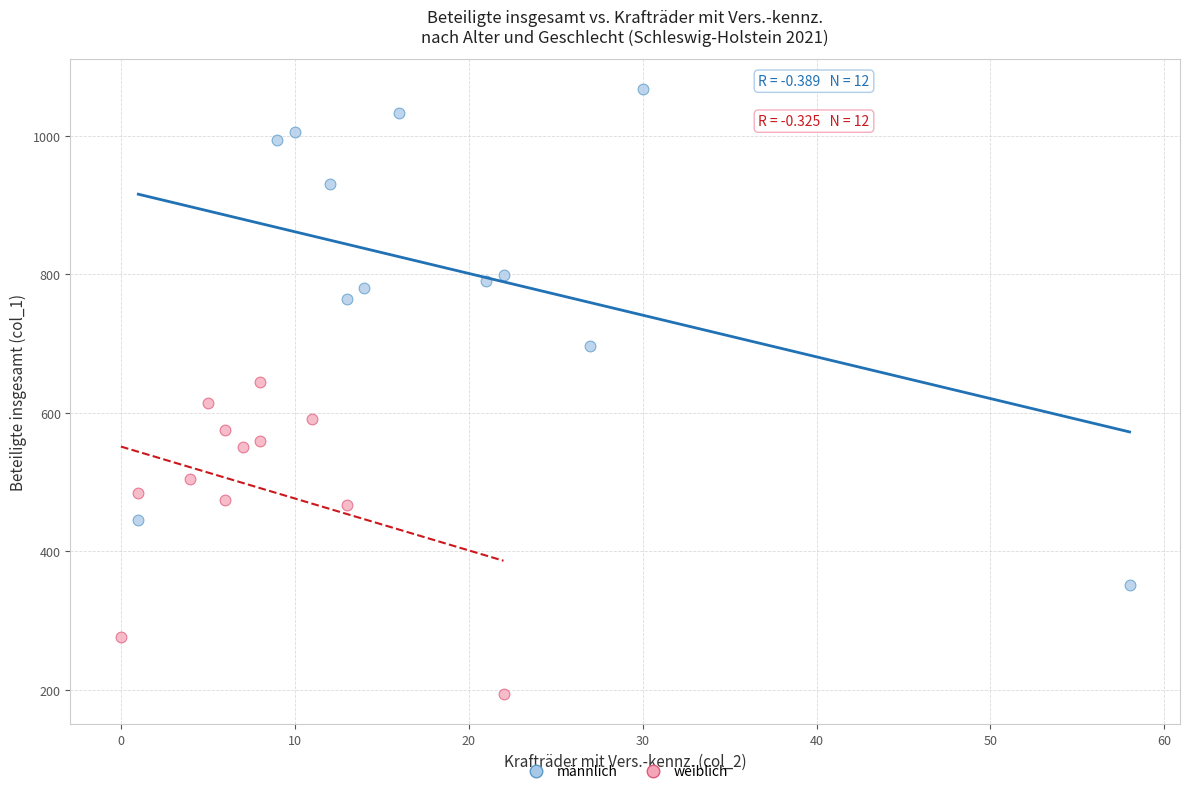

Which series has the largest Y range (max minus min)?

männlich